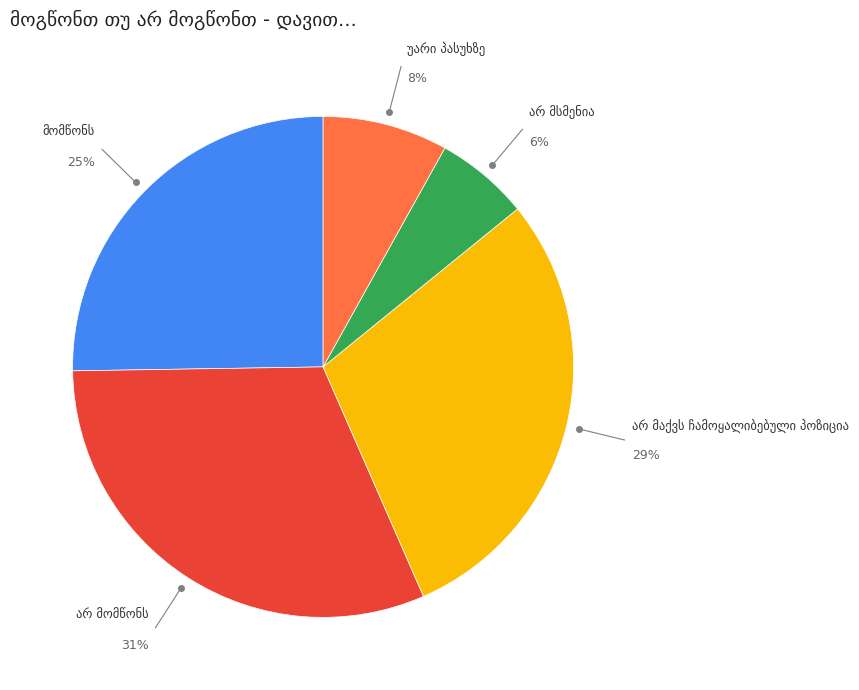

Is there any slice that represents more than half of the pie?

No